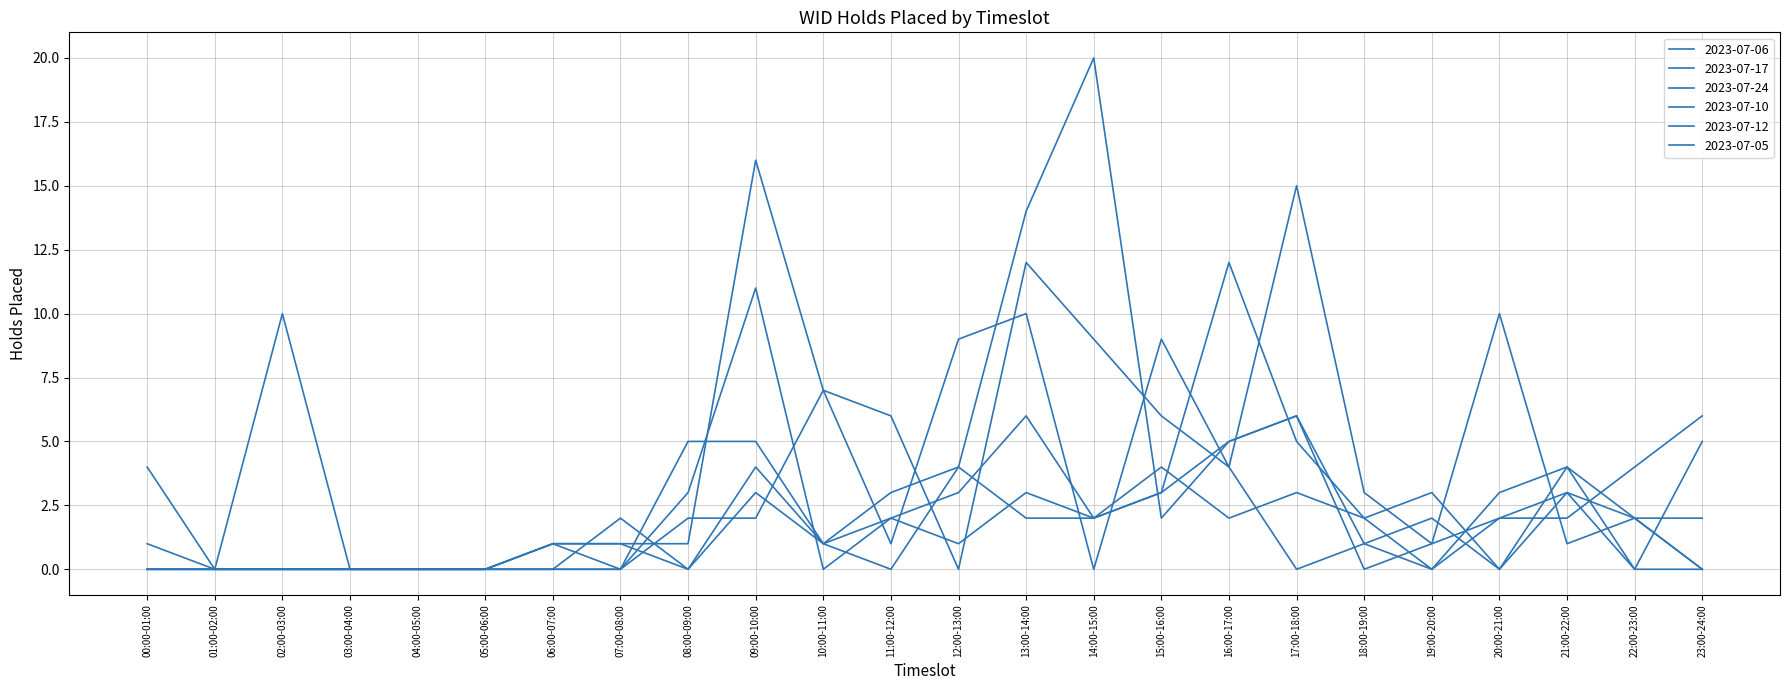

Is it true that 2023-07-24 equals 5 at 09:00-10:00?

True